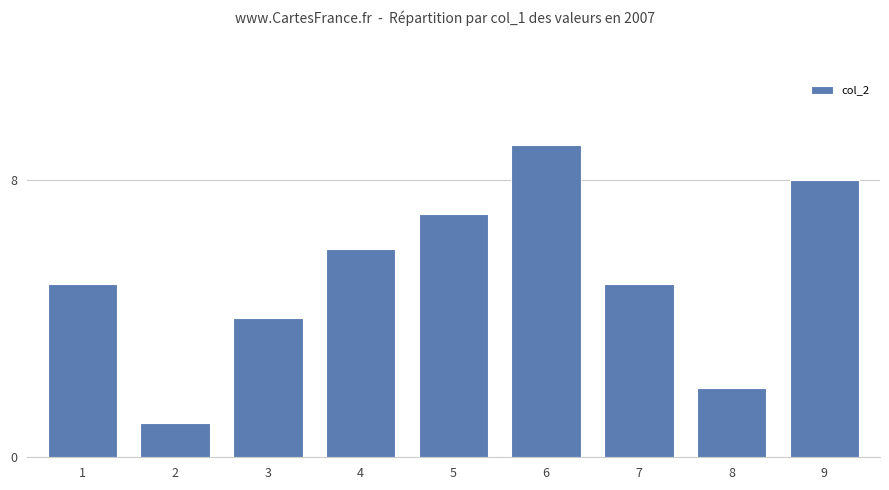

Does the chart contain stacked bars?

No